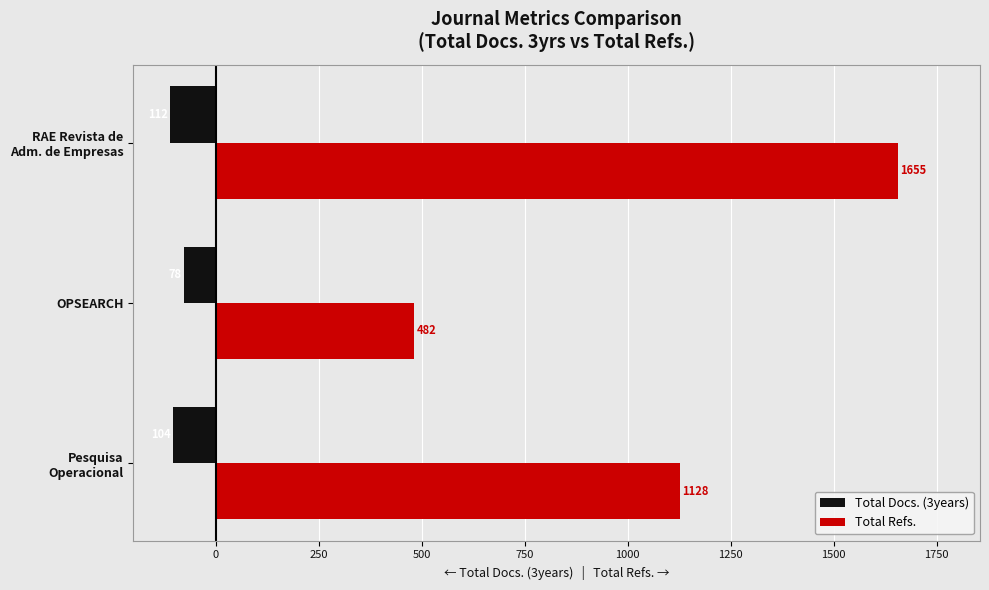

Is the value of Total Refs. at OPSEARCH greater than the value of Total Docs. (3years) at OPSEARCH?

Yes